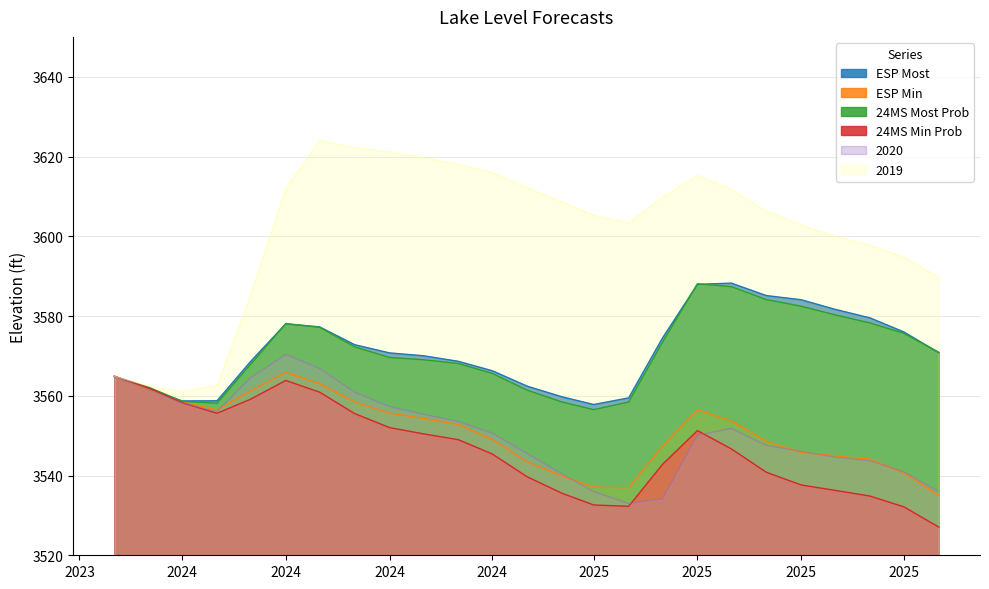

True or false: 2019 and ESP Most intersect in this chart.

False